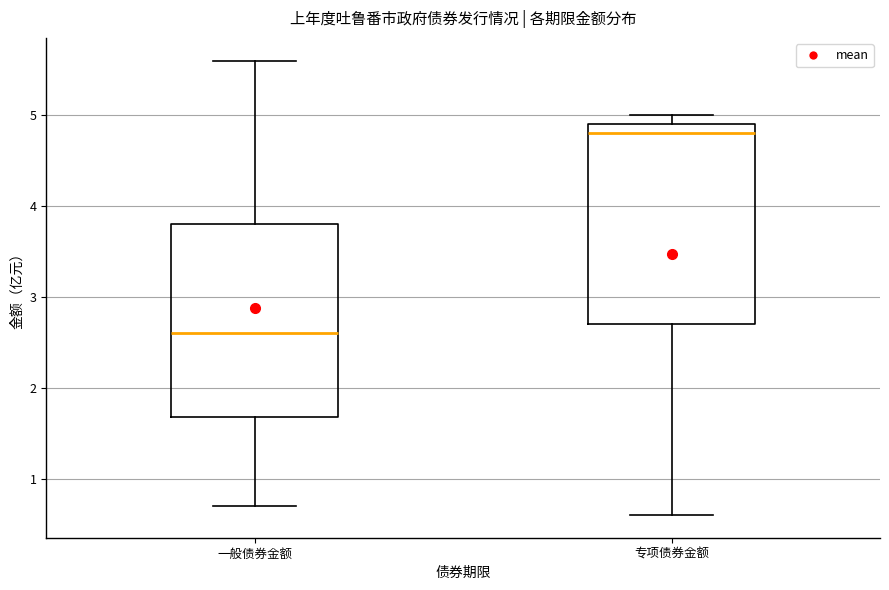

Reading left to right, transcribe this box plot: for each box, give where its median line is, the range the box spans, and where its two whiskers end, as read against the y-axis. The values are not printed on the chart, so give them approximately, as read against the axis.

一般债券金额: median 2.6, box 1.7 to 3.8, whiskers 0.7 to 5.6
专项债券金额: median 4.8, box 2.7 to 4.9, whiskers 0.6 to 5.0